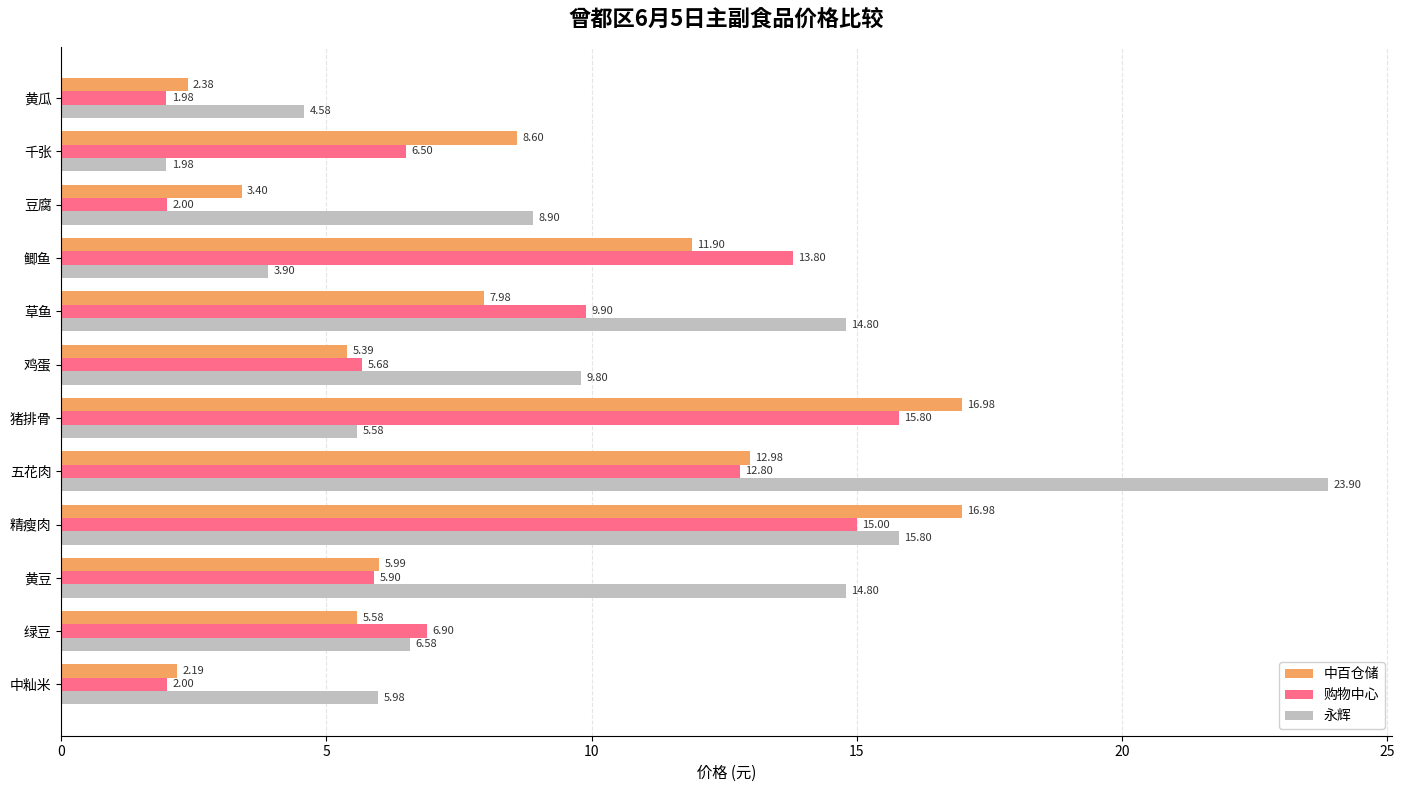

Which series changed the most between 绿豆 and 五花肉?

永辉